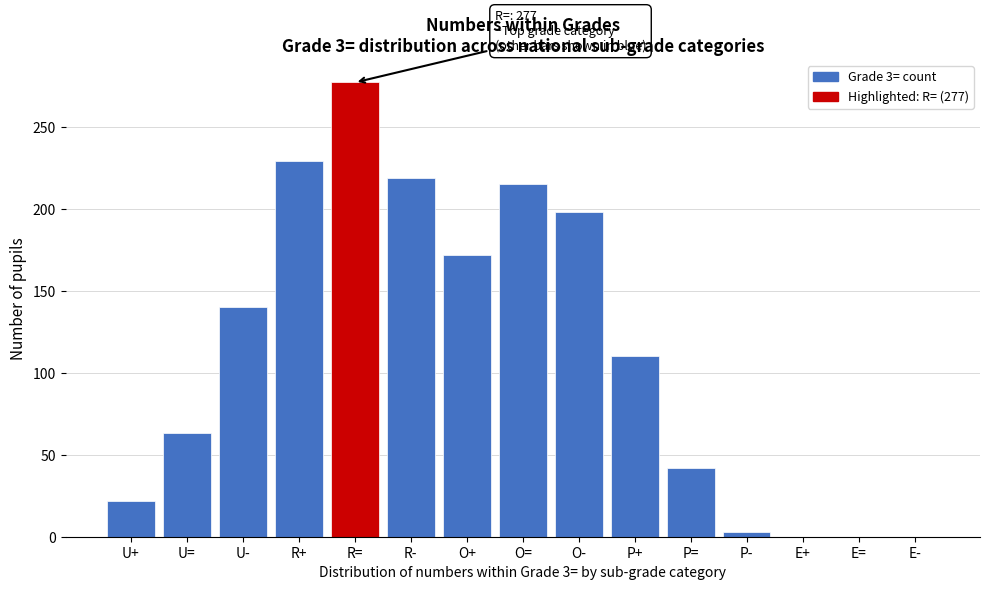

Reading left to right, transcribe all the data shown in this chart.

U+=22	U==63	U-=140	R+=229	R==277	R-=219	O+=172	O==215	O-=198	P+=110	P==42	P-=3	E+=0	E==0	E-=0